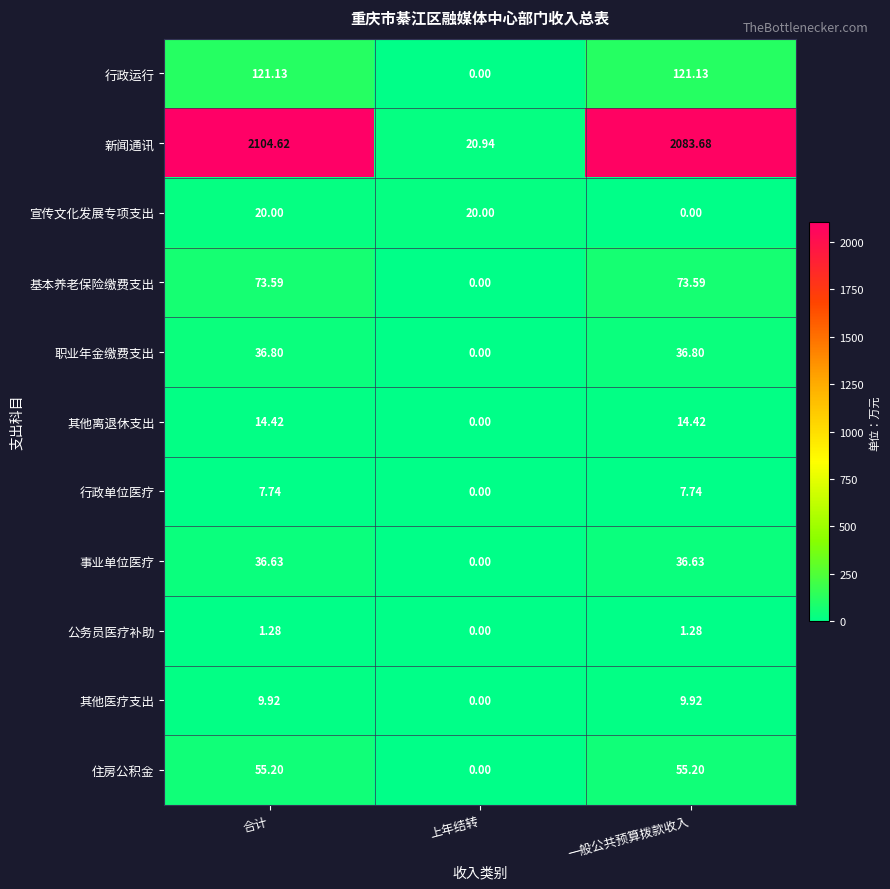

At which category is the sum across all series the highest?

合计